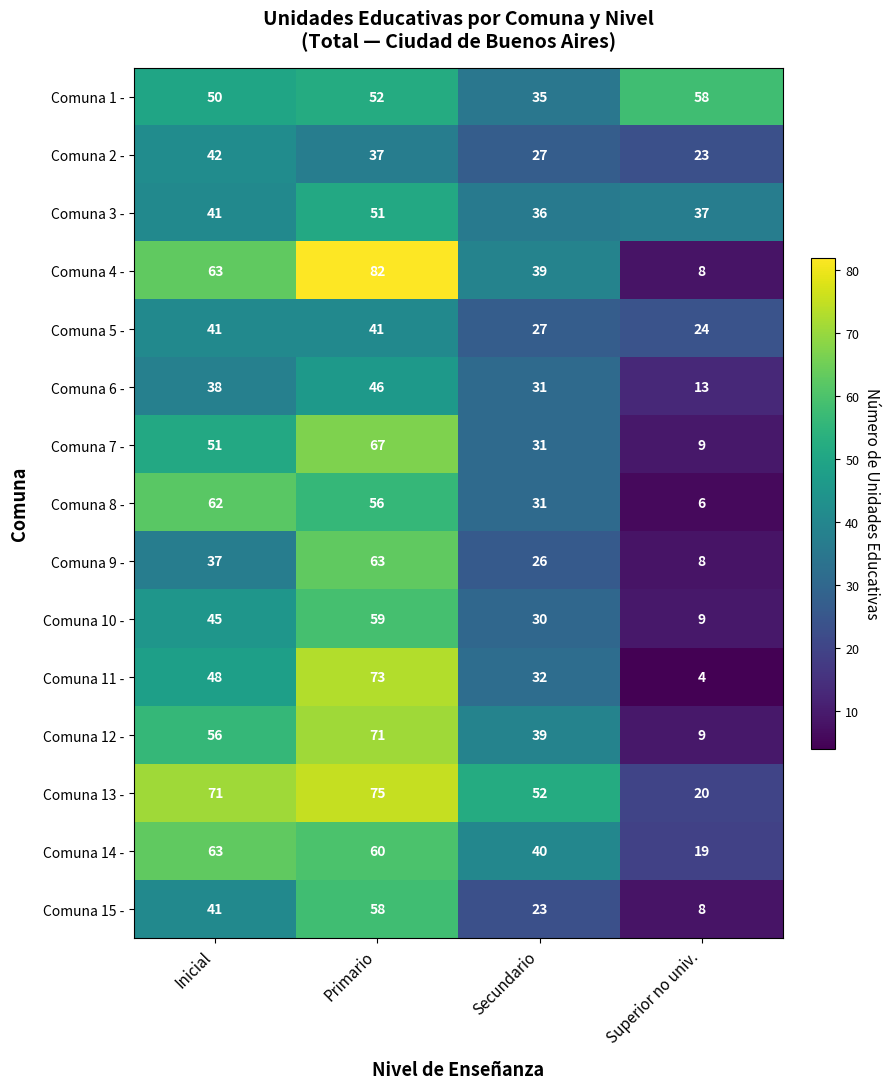

True or false: Comuna 11 - has a value of 1 at Superior no univ..

False